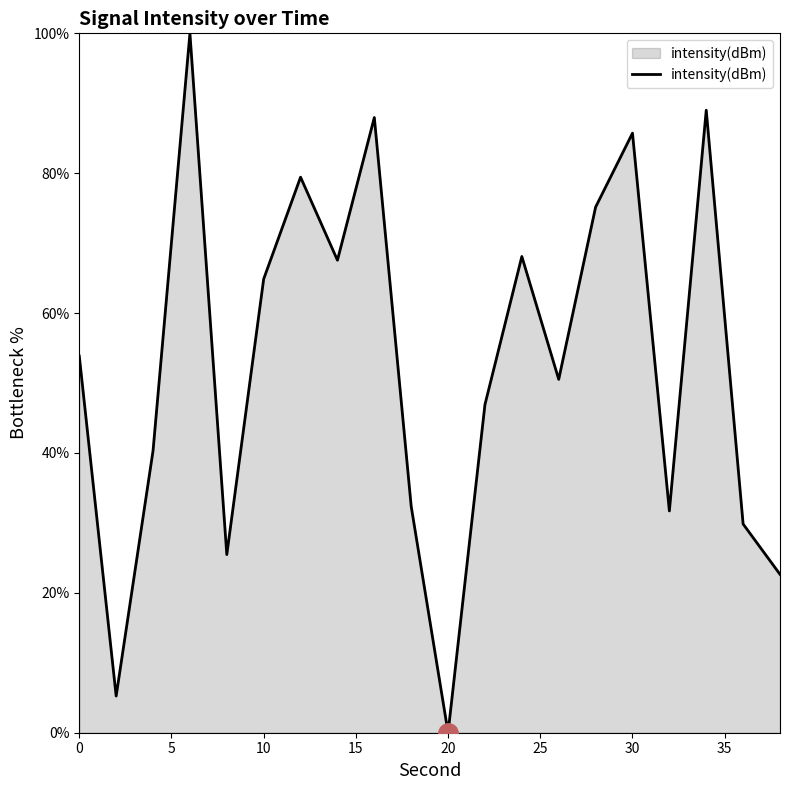

What is the average value?

52.8